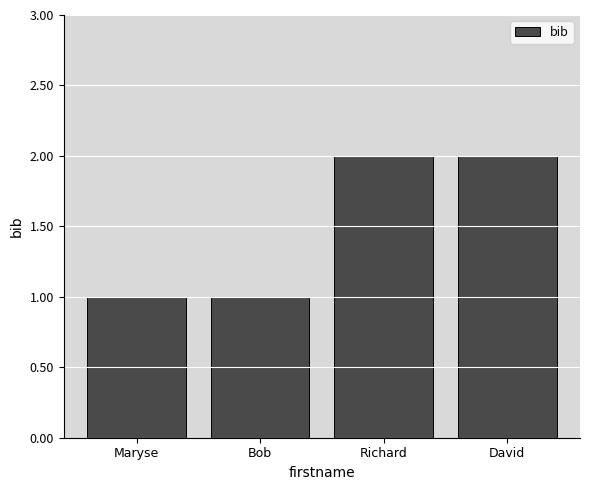

What is the value of the 3rd bar from the left?

2